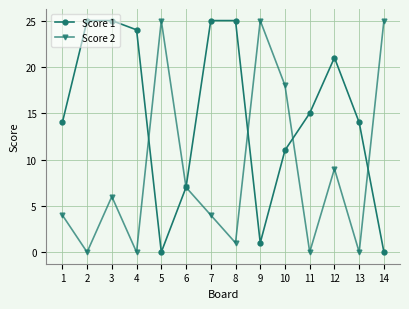

At which category is the sum across all series the highest?

3